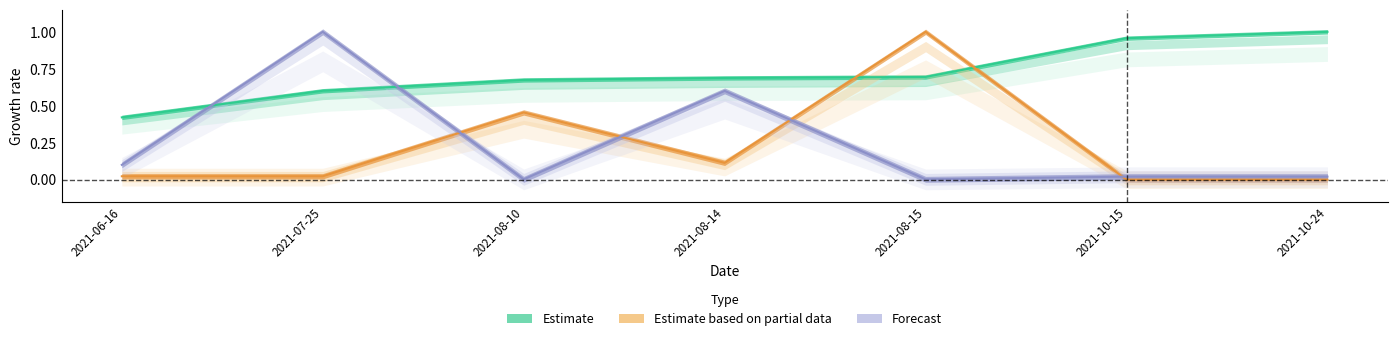

What is the label of the 3rd point from the right?

2021-08-15